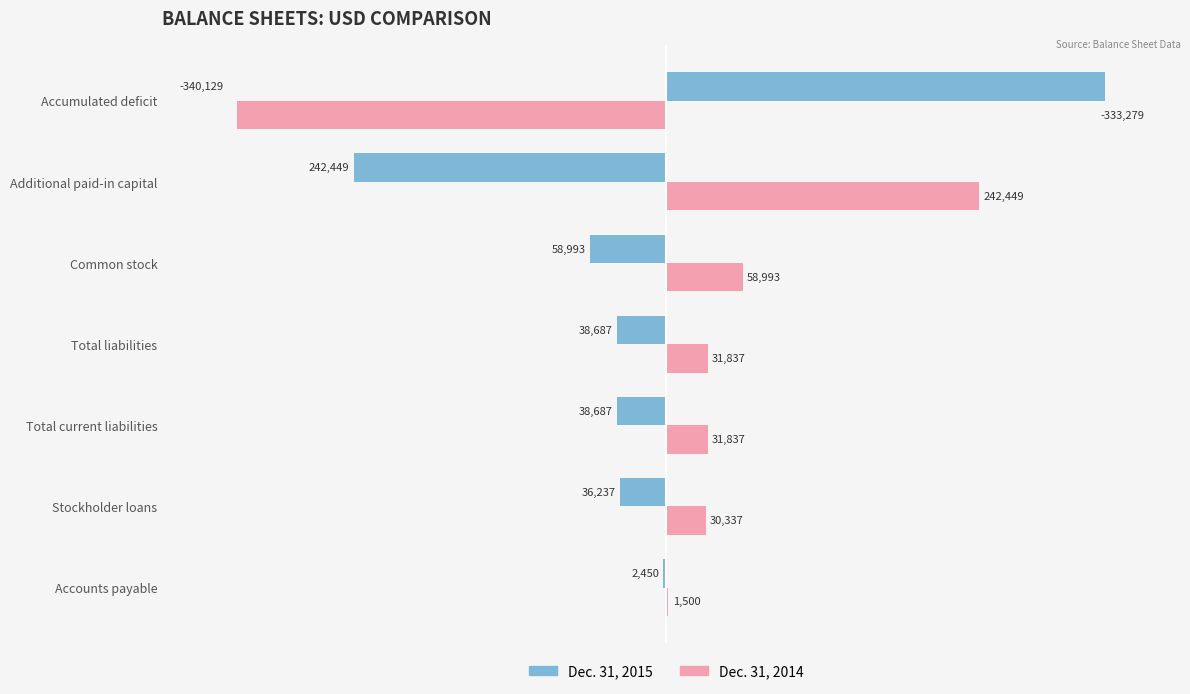

What are all the series names shown in the legend?

Dec. 31, 2015, Dec. 31, 2014